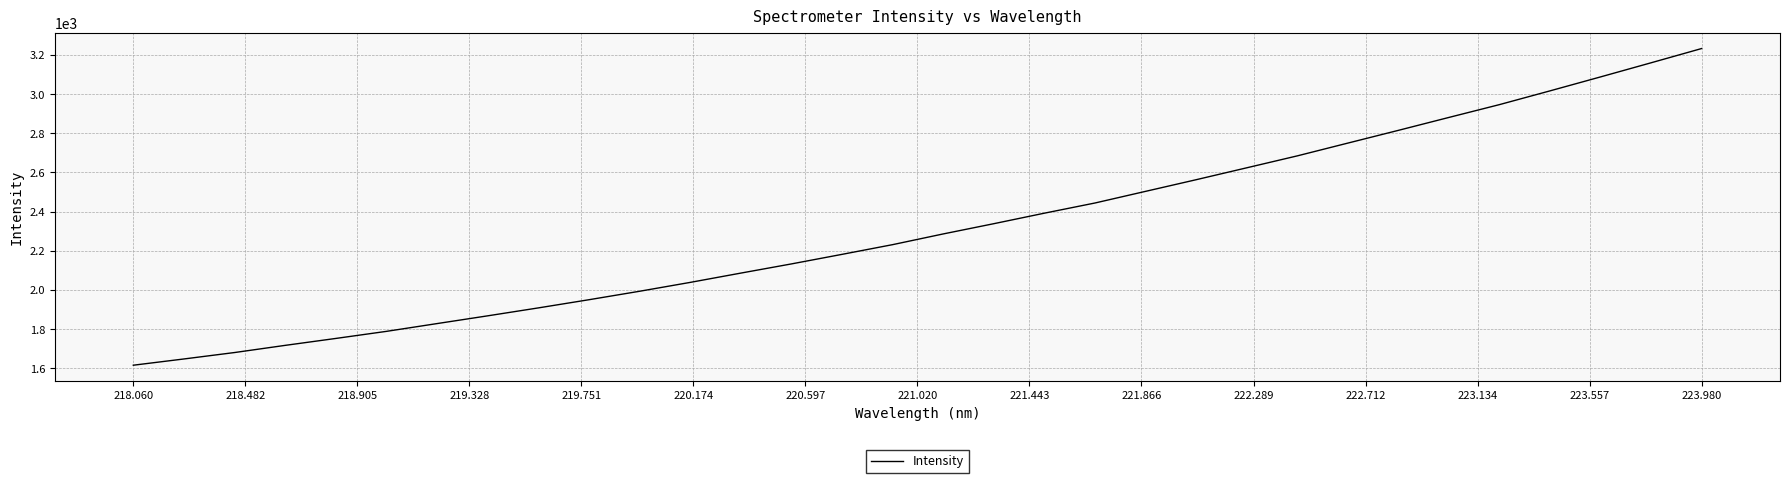

What is the minimum value shown in the chart?

1616.2